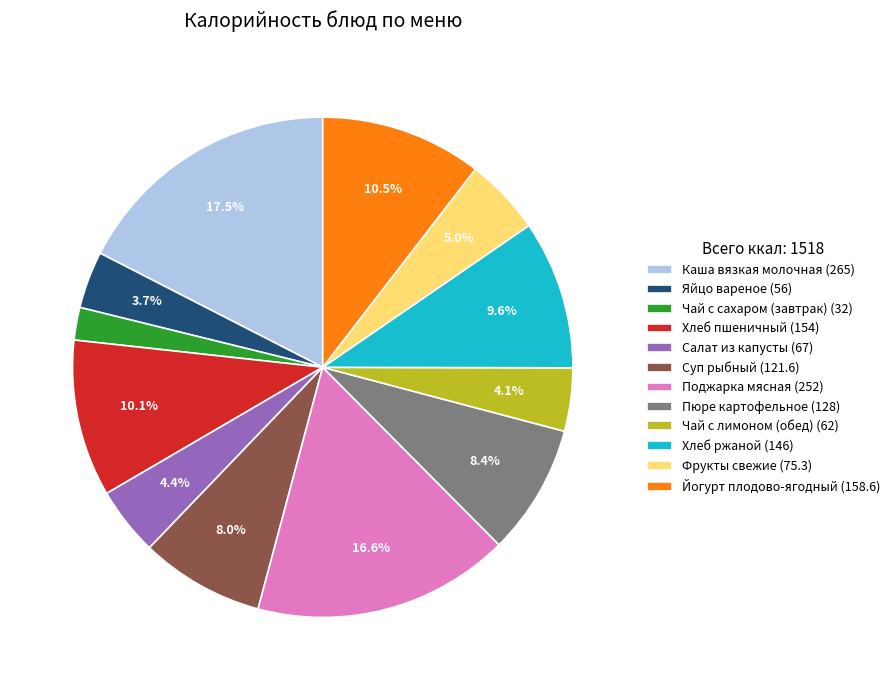

Which category has the biggest portion of the pie?

Каша вязкая молочная